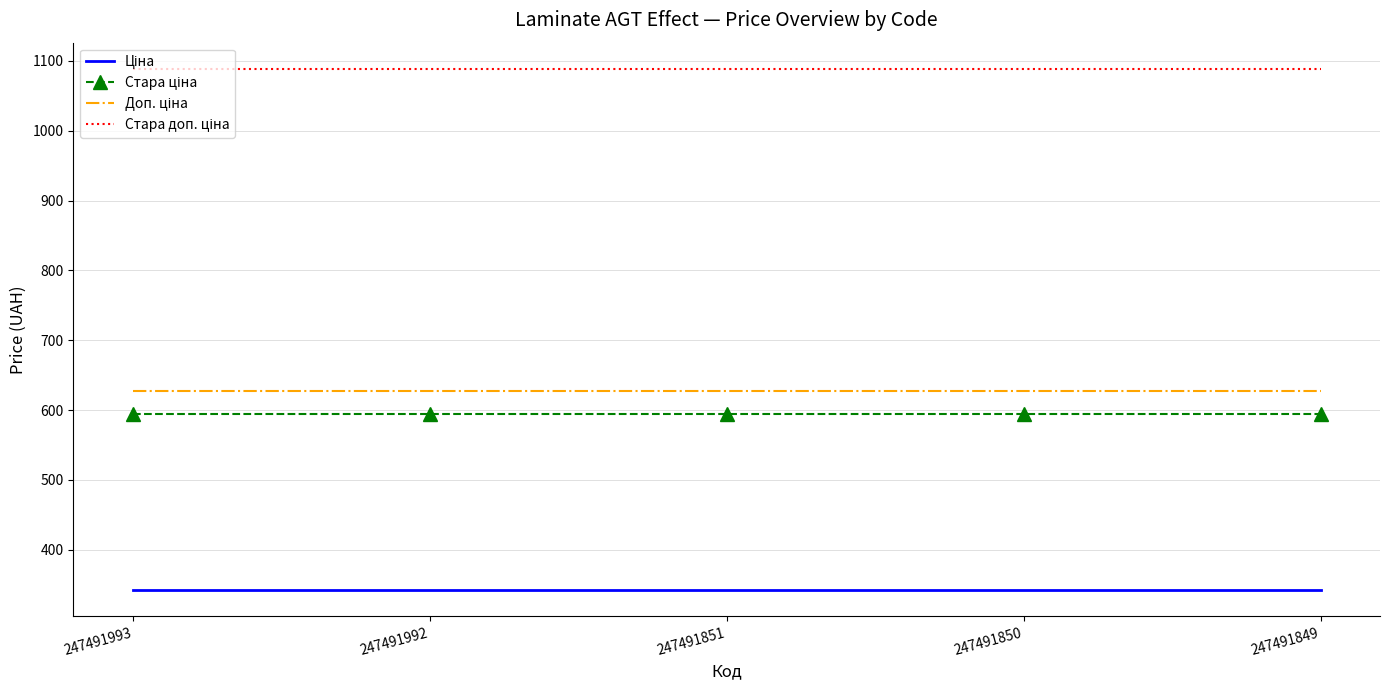

What is the total value across all series at 247491992?

2651.6